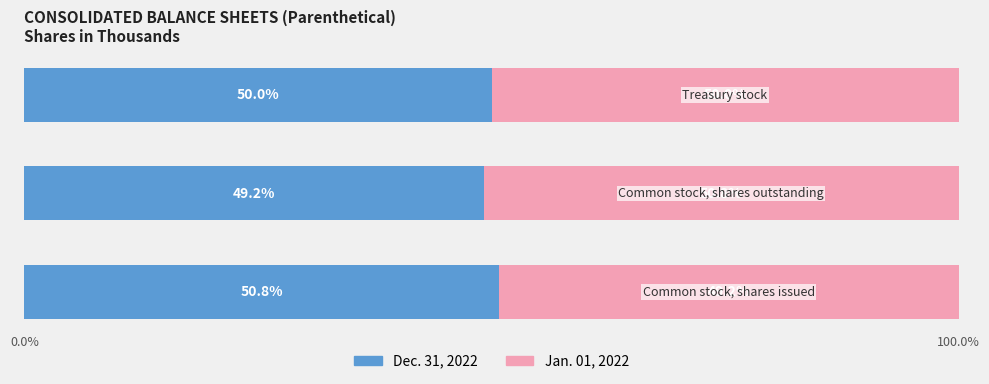

What is the difference between the maximum and minimum values in the Dec. 31, 2022 series?

1.6